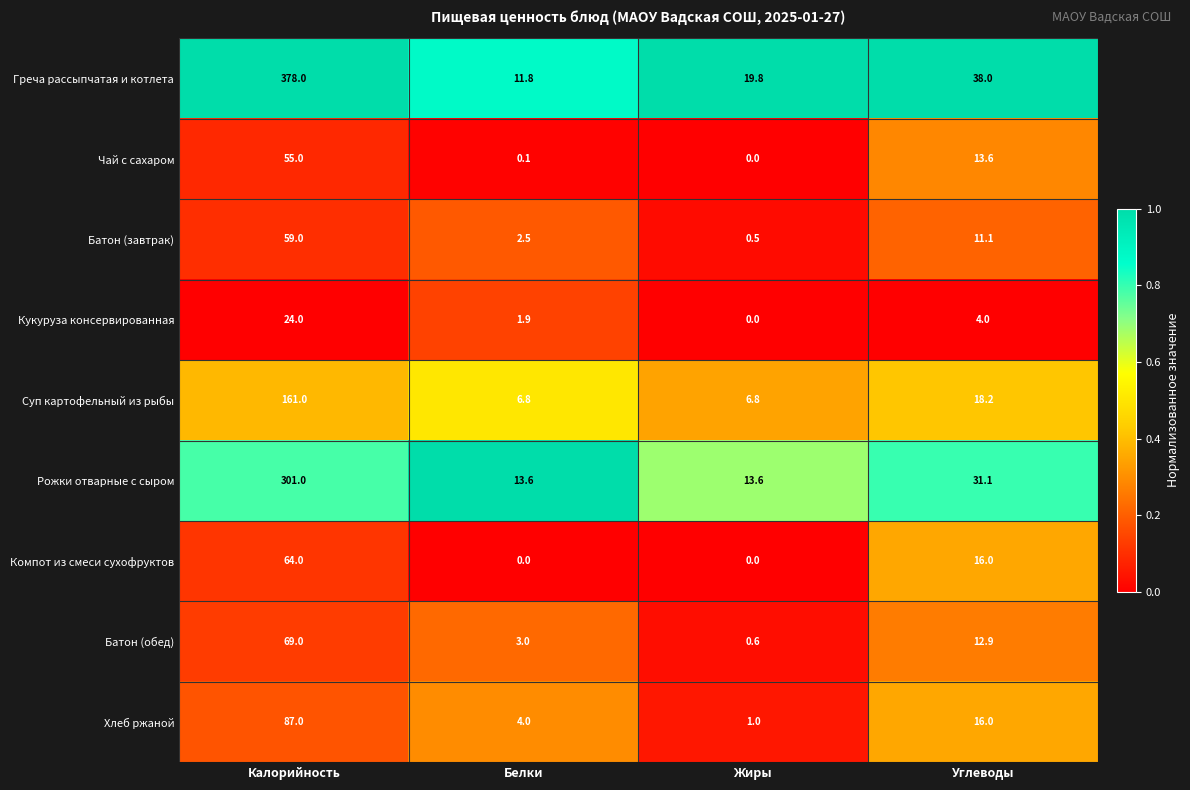

True or false: Рожки отварные с сыром has a value of 20.5 at Белки.

False